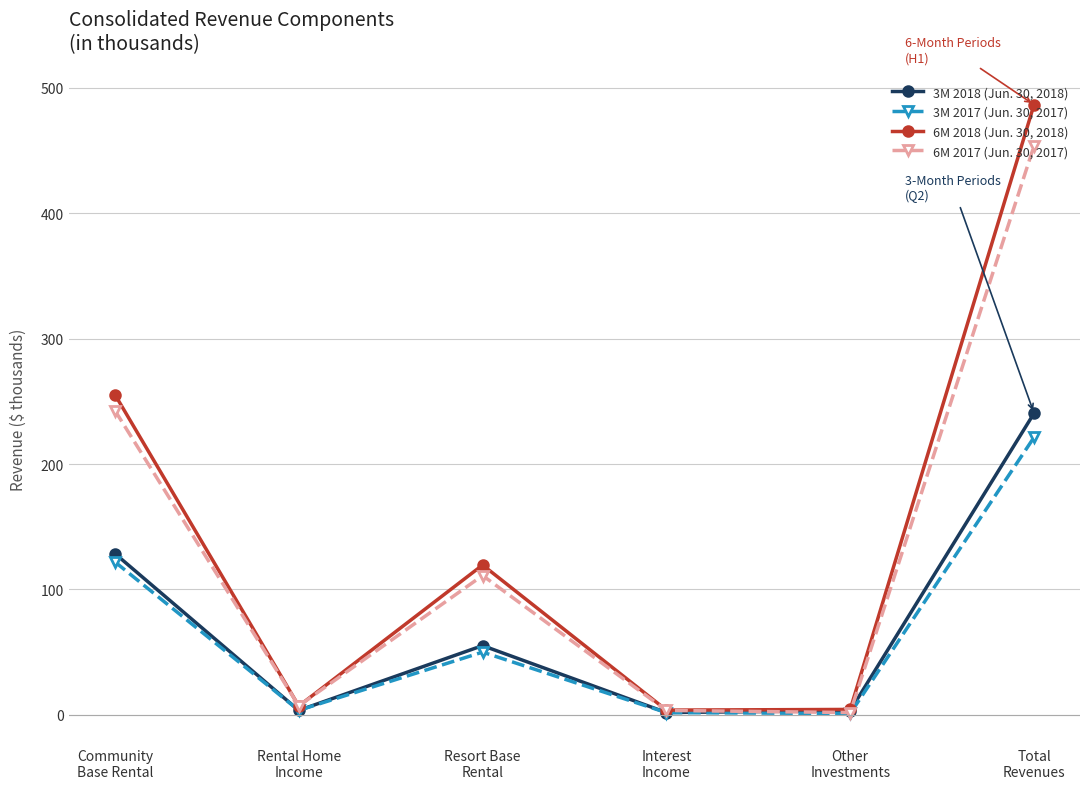

What is the value of the 3M 2017 (Jun. 30, 2017) point at the 1st from the left?

122.0